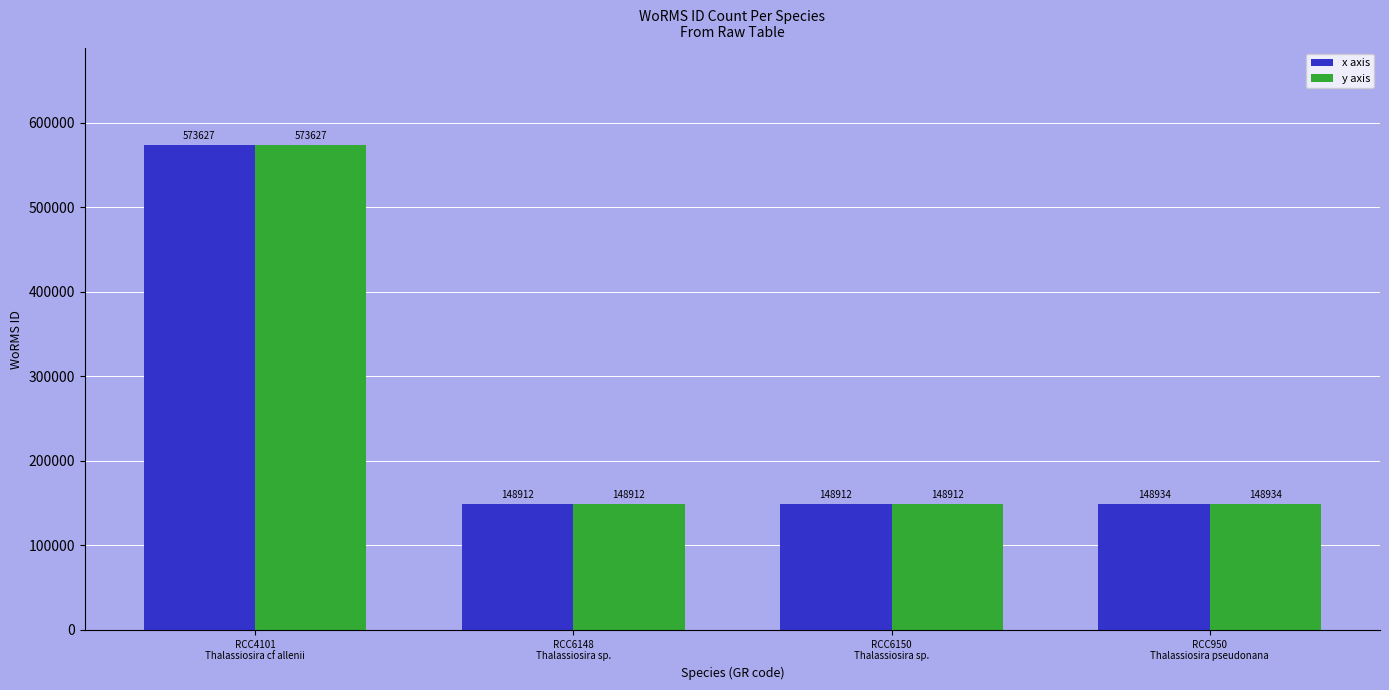

What is the label of the 1st bar from the left?

RCC4101
Thalassiosira cf allenii